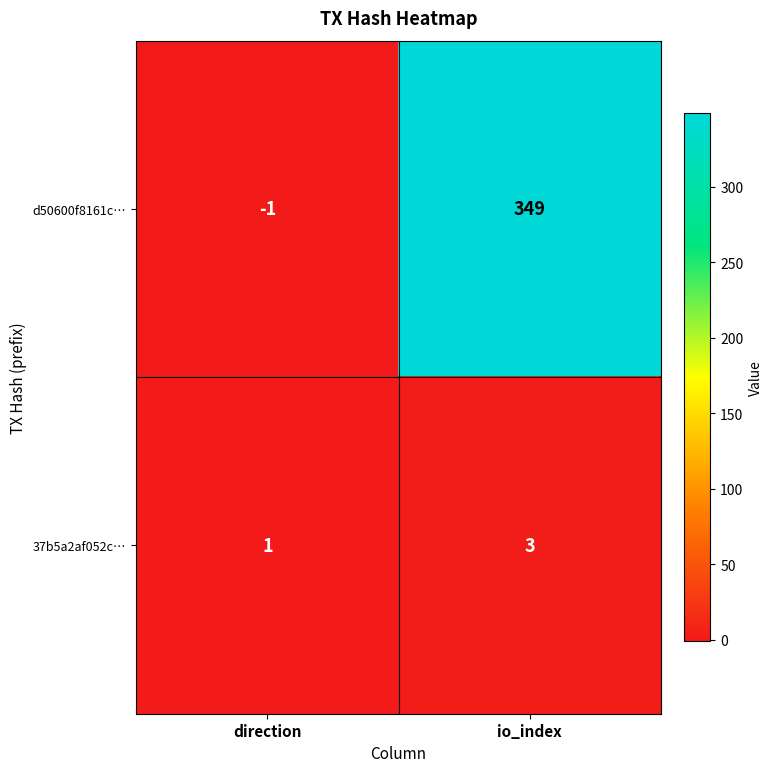

Rank the series by their average value, from highest to lowest.

d50600f8161c…, 37b5a2af052c…